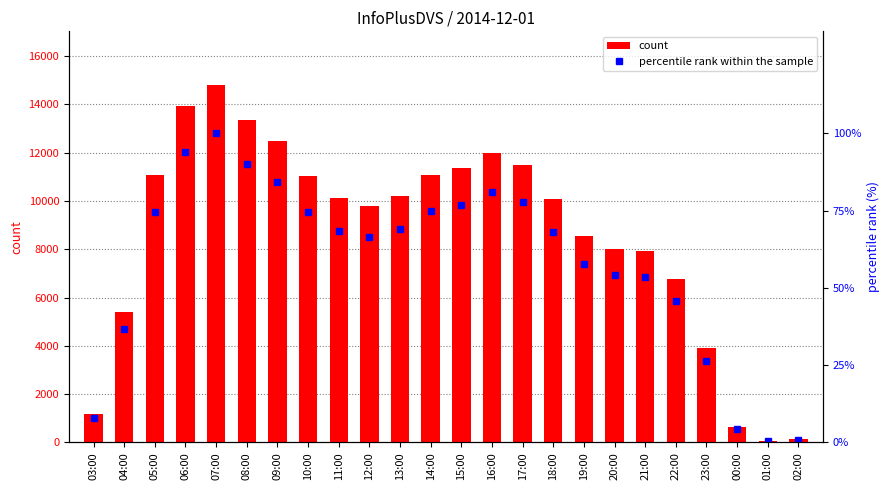

Rank the series by their maximum value, from highest to lowest.

count, percentile rank within the sample